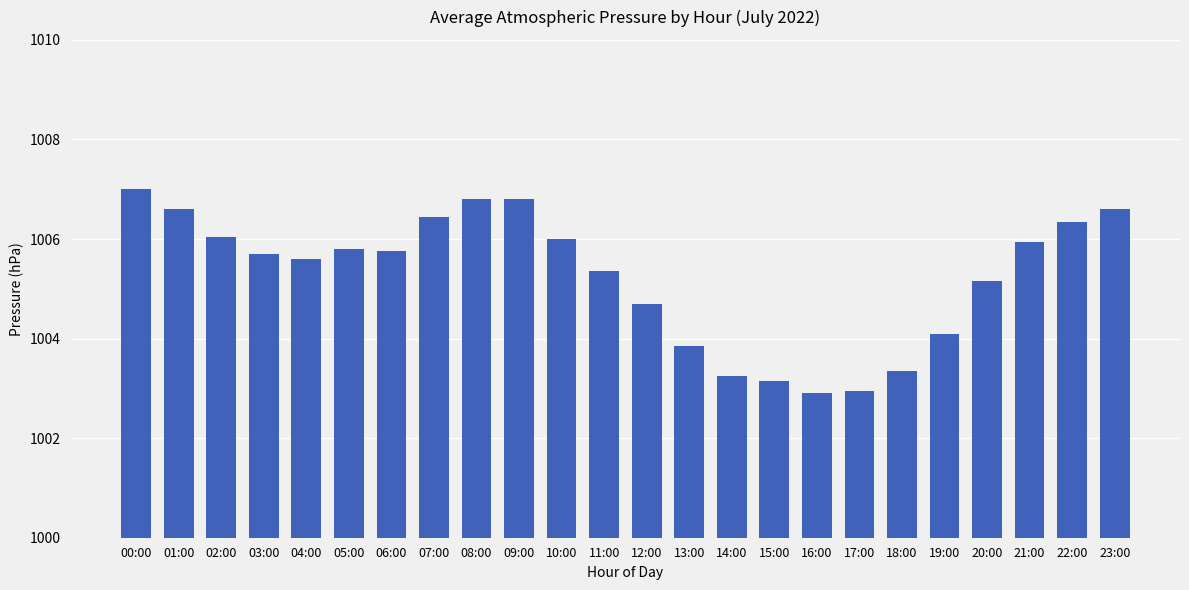

Which has a higher value, 20:00 or 19:00?

20:00